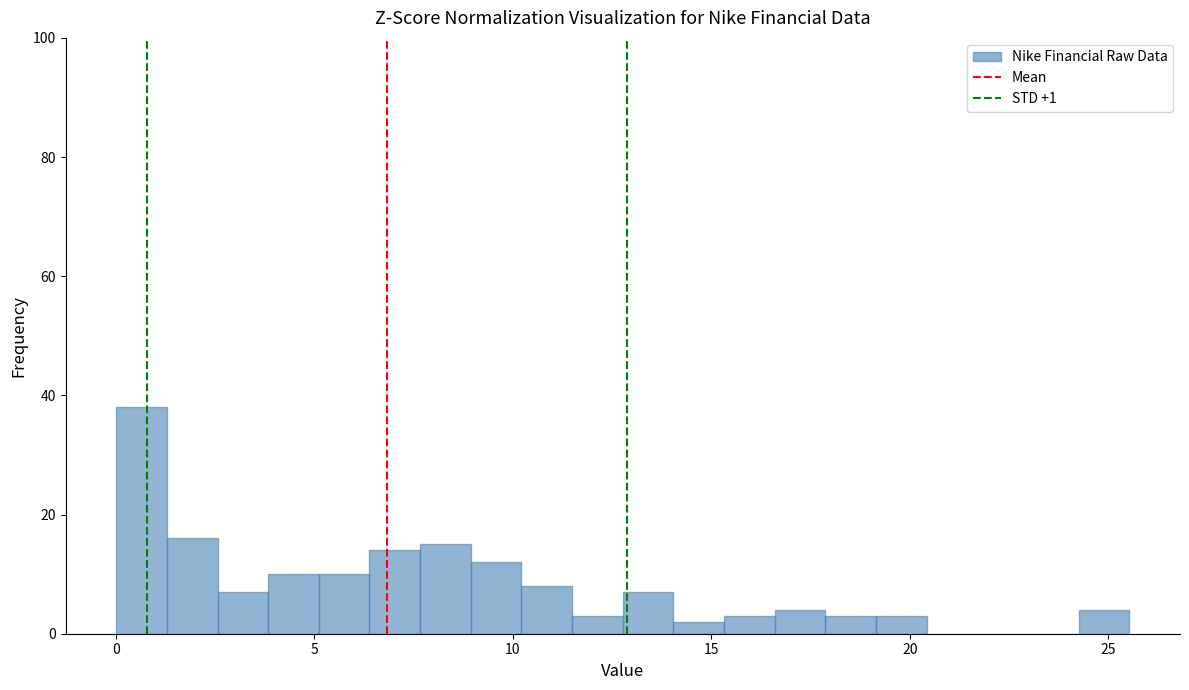

Read against the x-axis, roughly where is the centre of the tallest bar?

0.5